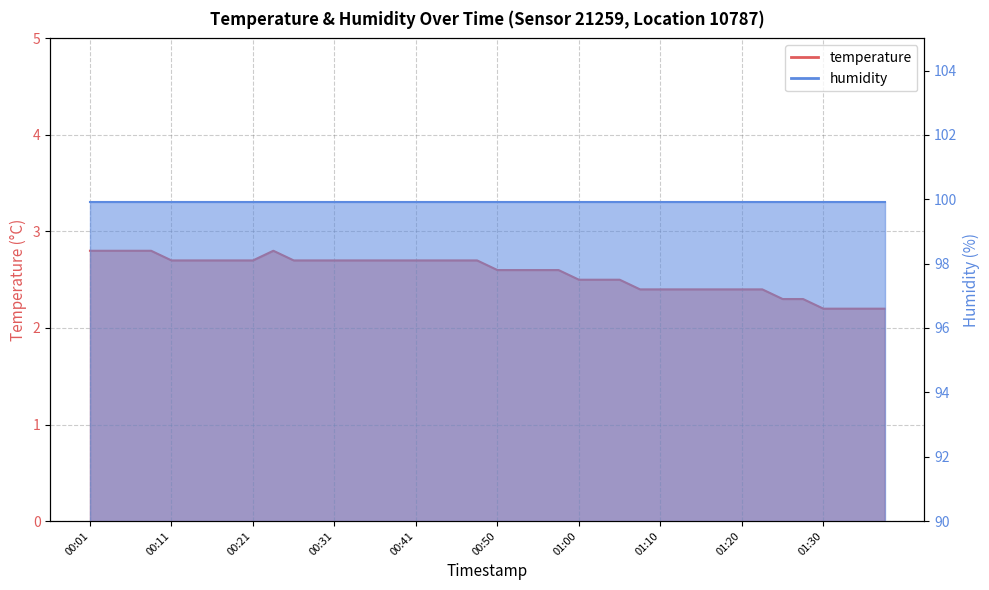

What is the greatest value displayed?

2.8